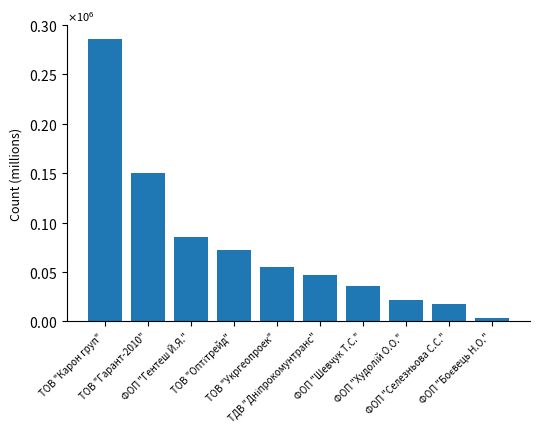

True or false: the data shows 4471.0 at ФОП "Боєвець Н.О.".

False